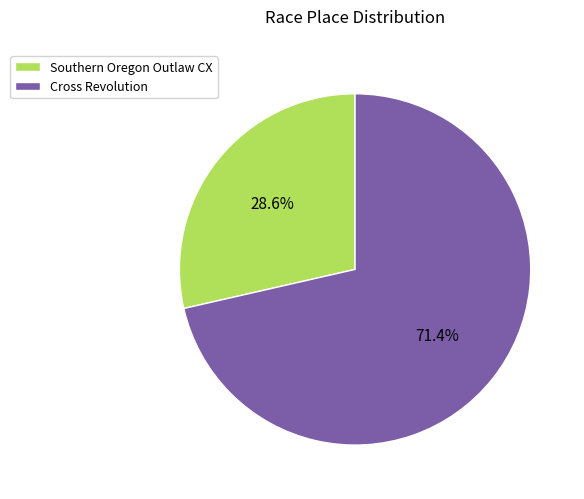

The Southern Oregon Outlaw CX slice represents 29% of the pie. True or false?

True